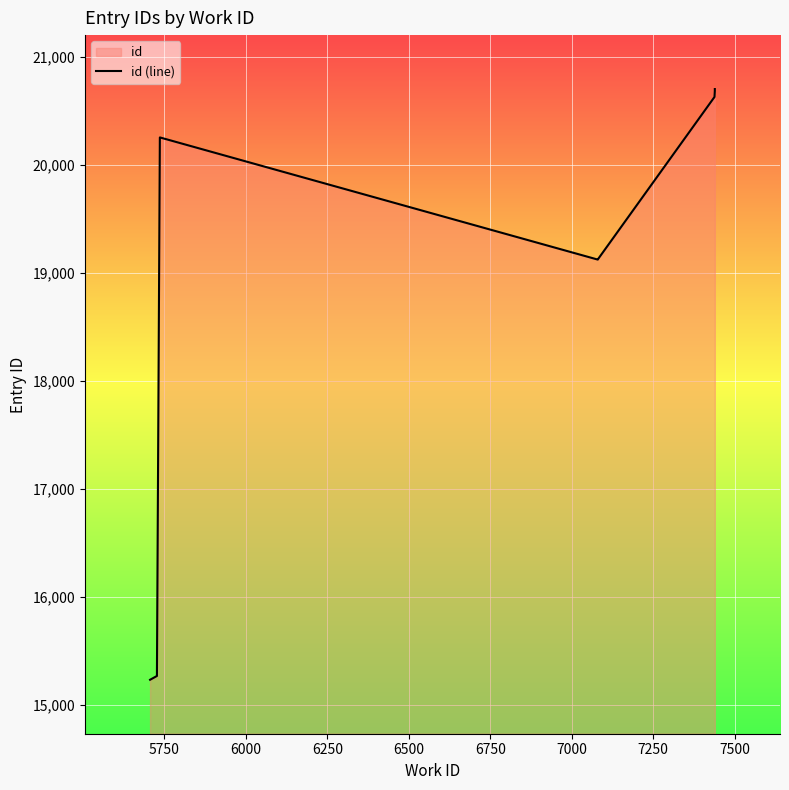

What is the difference between the maximum and minimum values?

5473